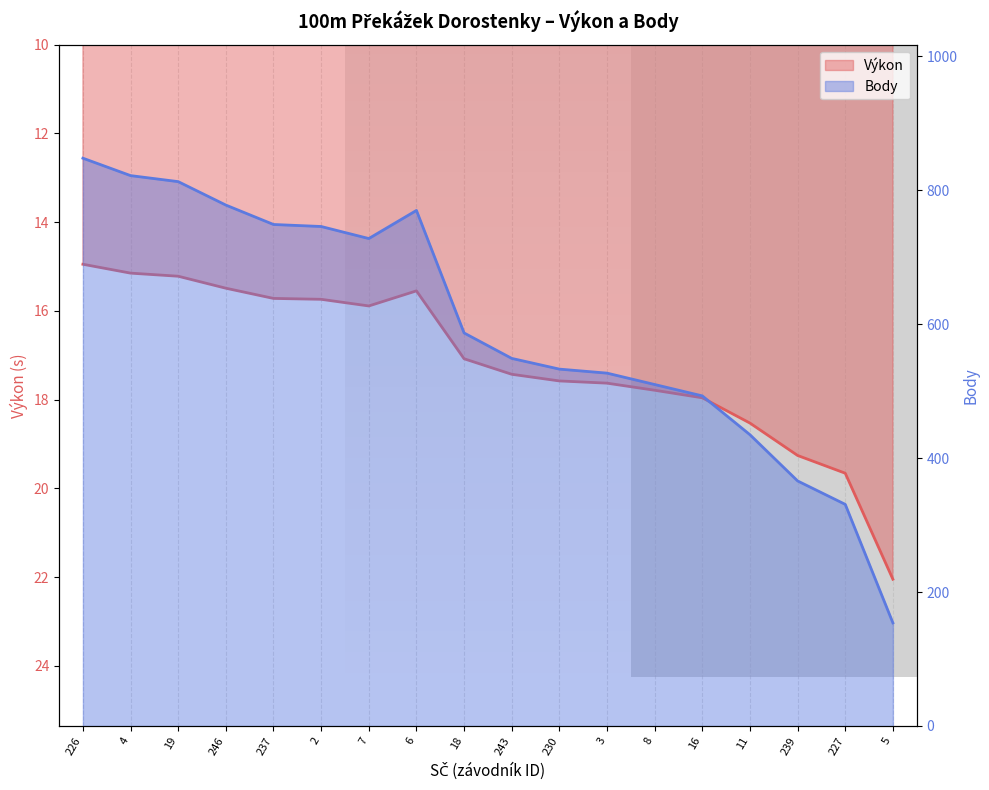

Reading left to right, list all the values displayed in this chart.

Výkon: 226=14.9	4=15.2	19=15.2	246=15.5	237=15.7	2=15.7	7=15.9	6=15.6	18=17.1	243=17.4	230=17.6	3=17.6	8=17.8	16=18.0	11=18.5	239=19.3	227=19.7	5=22.1
Body: 226=848.0	4=822.0	19=813.0	246=778.0	237=749.0	2=746.0	7=728.0	6=770.0	18=587.0	243=549.0	230=533.0	3=527.0	8=510.0	16=493.0	11=435.0	239=366.0	227=331.0	5=154.0